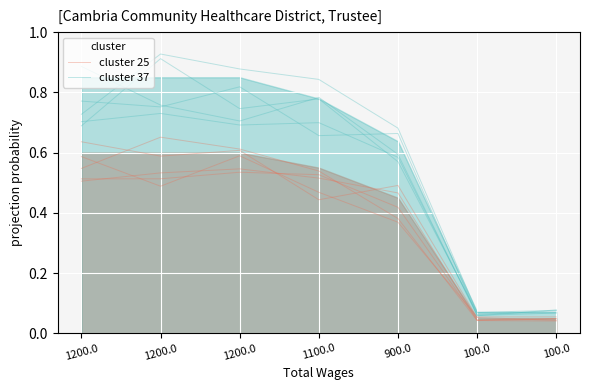

Where is cluster 37 nearest to the value 0?

100.0